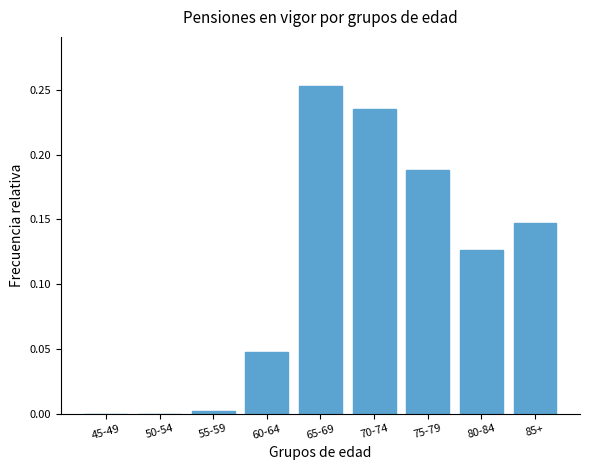

Is it true that the value at 55-59 is 0.0?

True